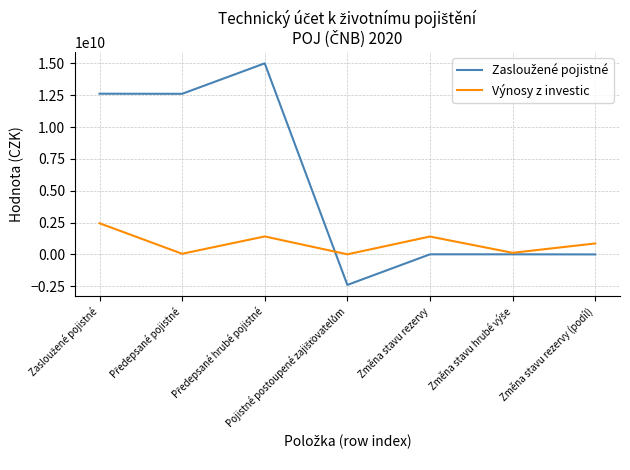

What is the maximum value for Výnosy z investic?

2447907267.8